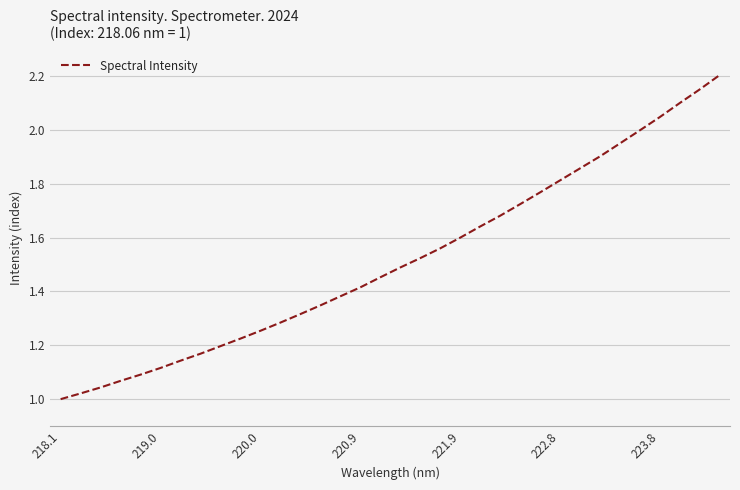

What is the greatest value displayed?

2.2